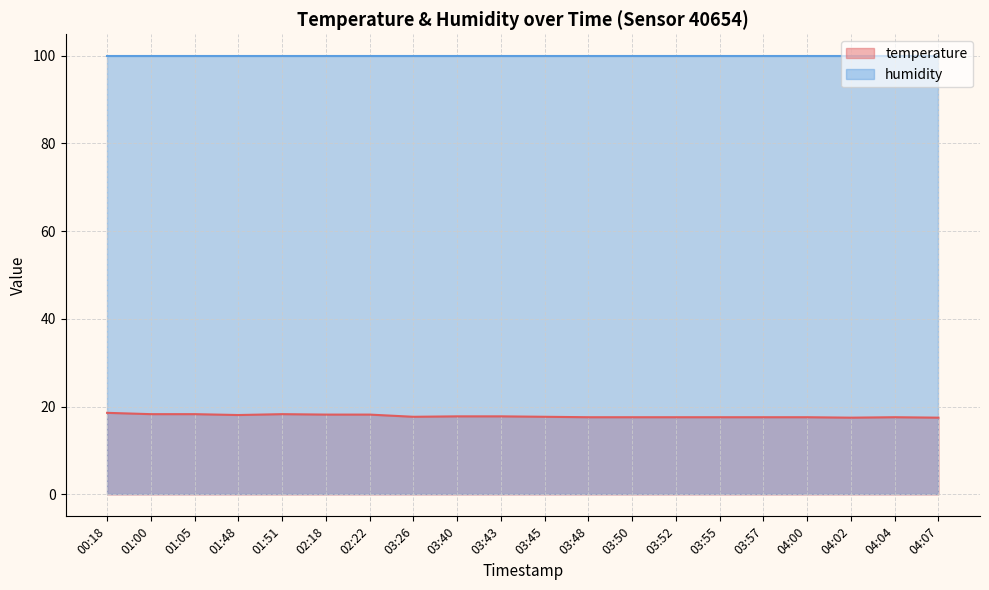

What is the change in value from 03:48 to 04:07?

-0.1